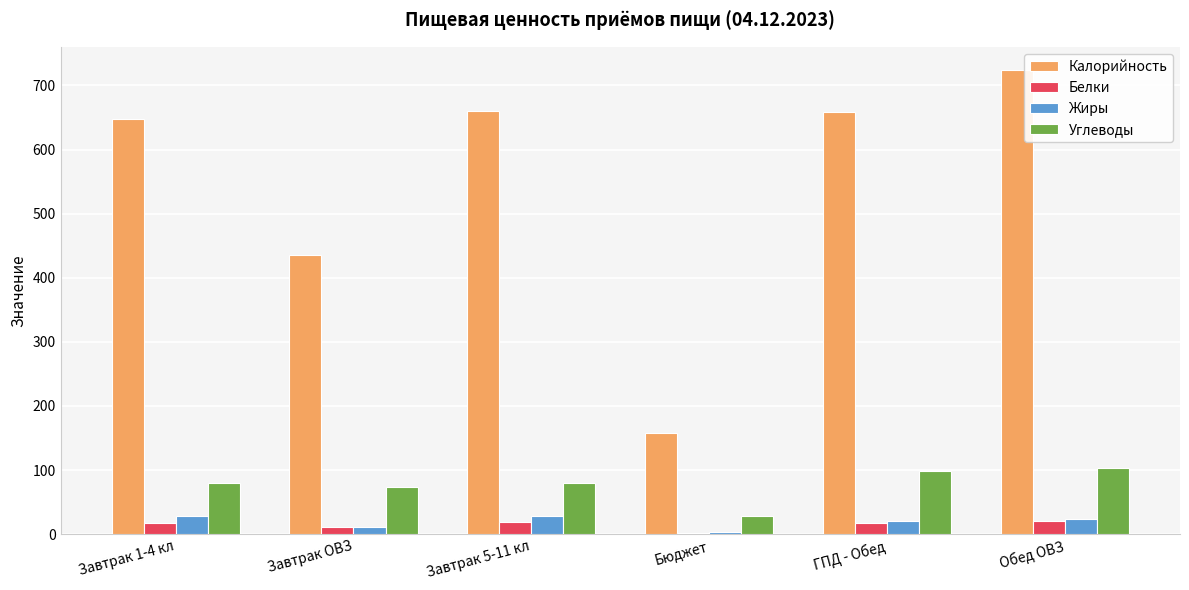

What is the sum of all Калорийность values?

3283